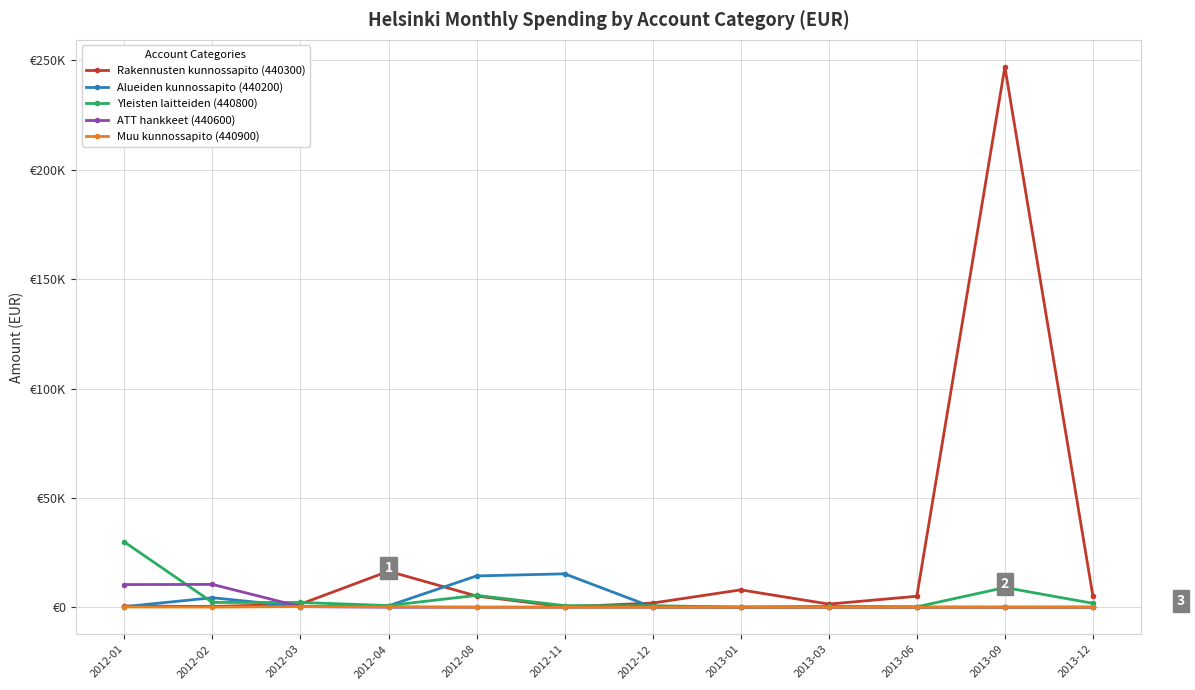

Is this an area chart (filled region under the line)?

No